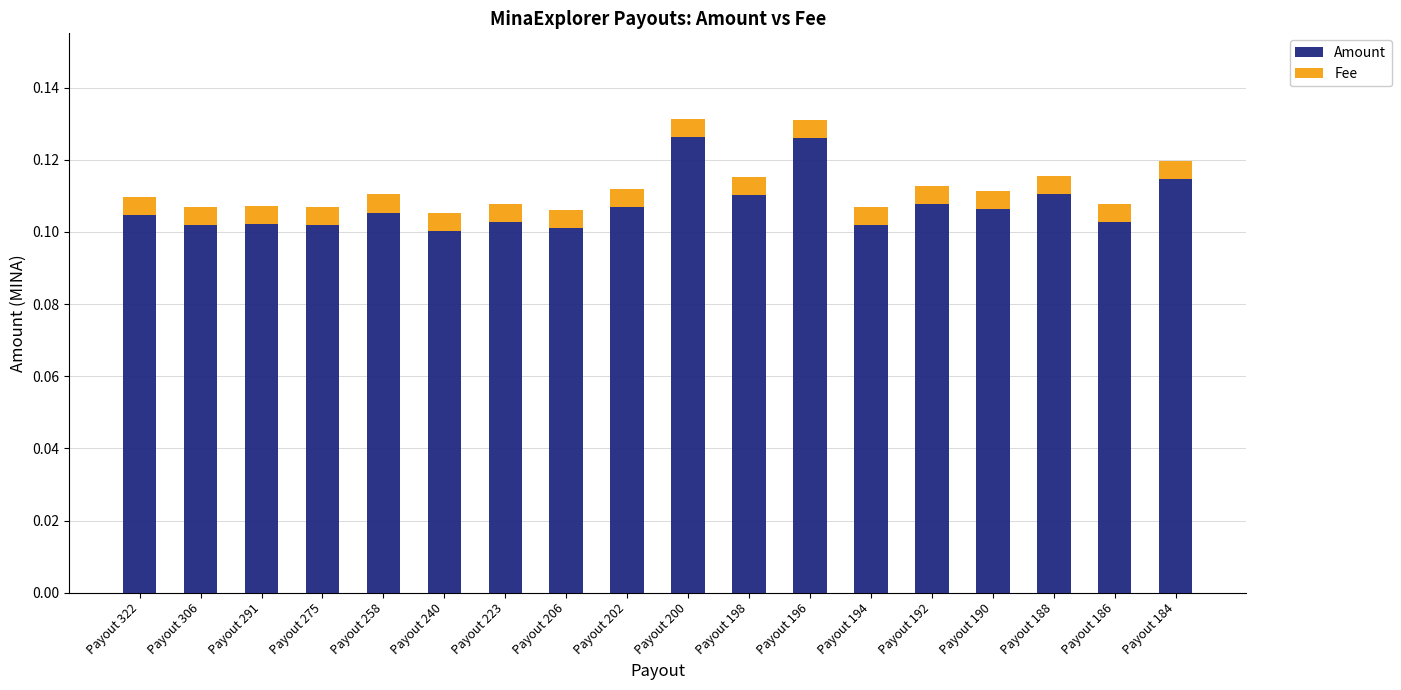

Count the Amount values in the range 0 to 1.

18